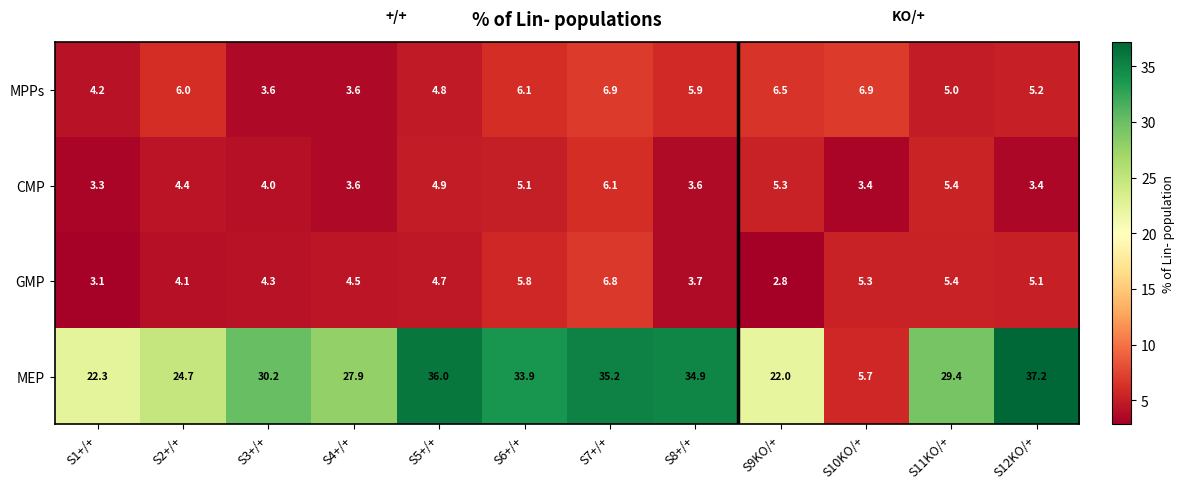

Rank the series by their maximum value, from lowest to highest.

CMP, GMP, MPPs, MEP